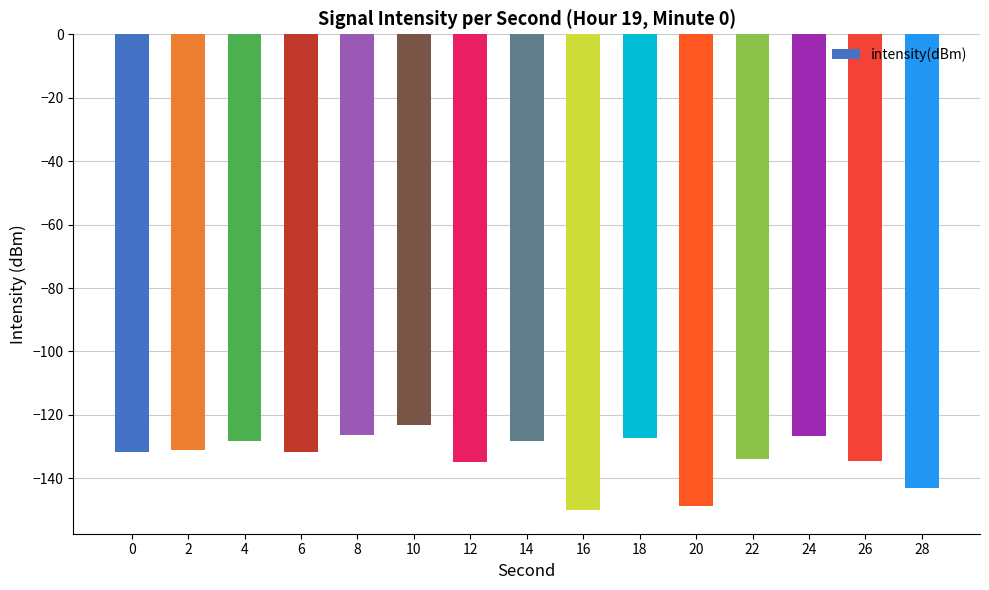

What is the minimum value shown in the chart?

-150.0